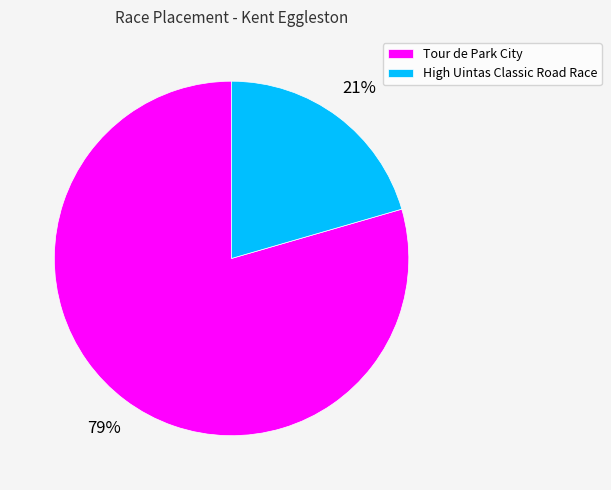

Is it true that Tour de Park City is 66% of the pie?

False